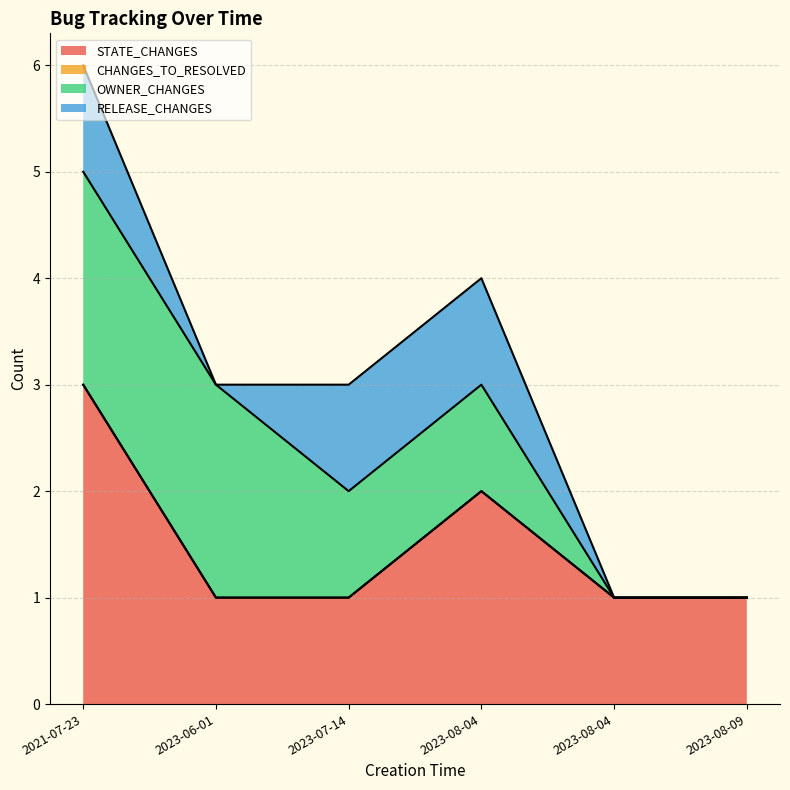

The value of OWNER_CHANGES at 2023-08-04 is 1. True or false?

True